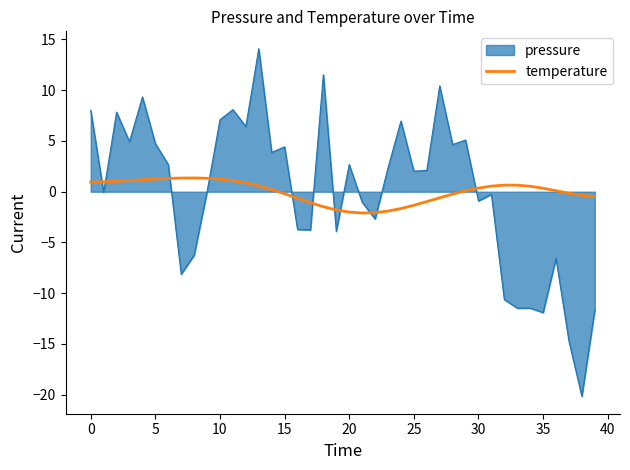

Count the number of categories in the chart.

40